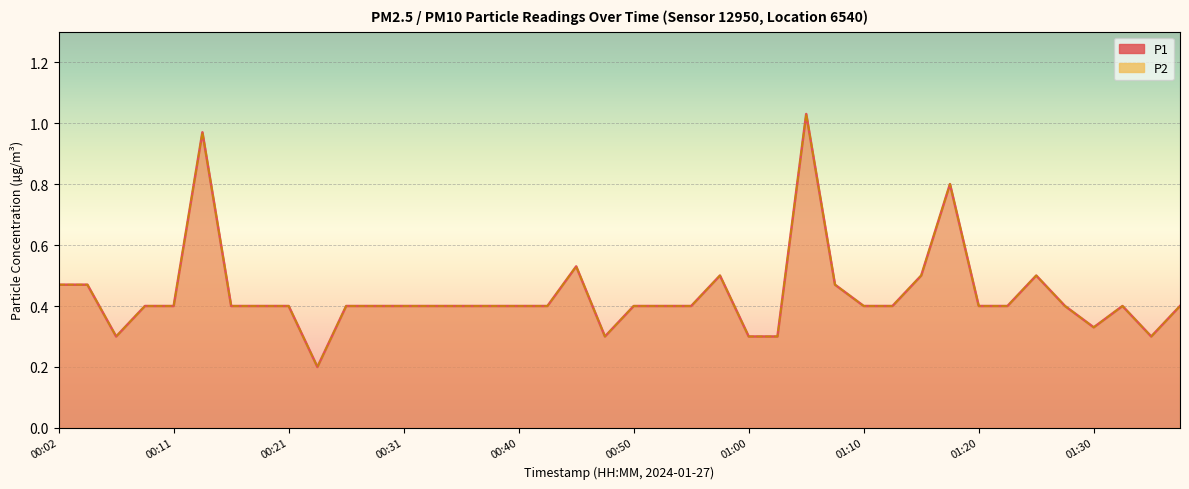

Which series has the largest range (max minus min)?

P1